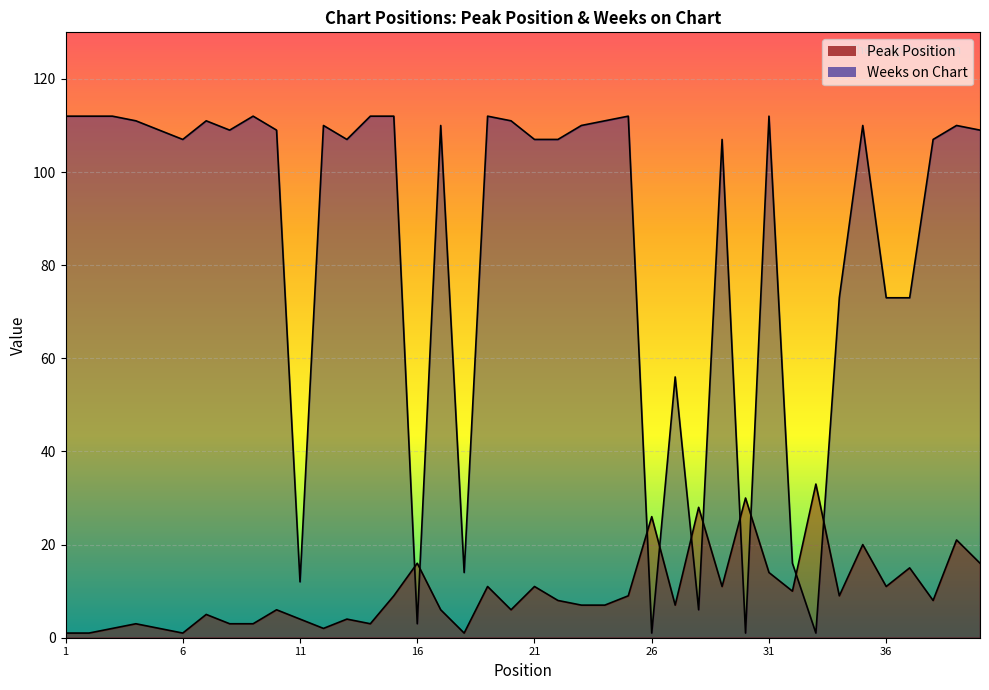

The Weeks on Chart series shows 112 at 31. True or false?

True